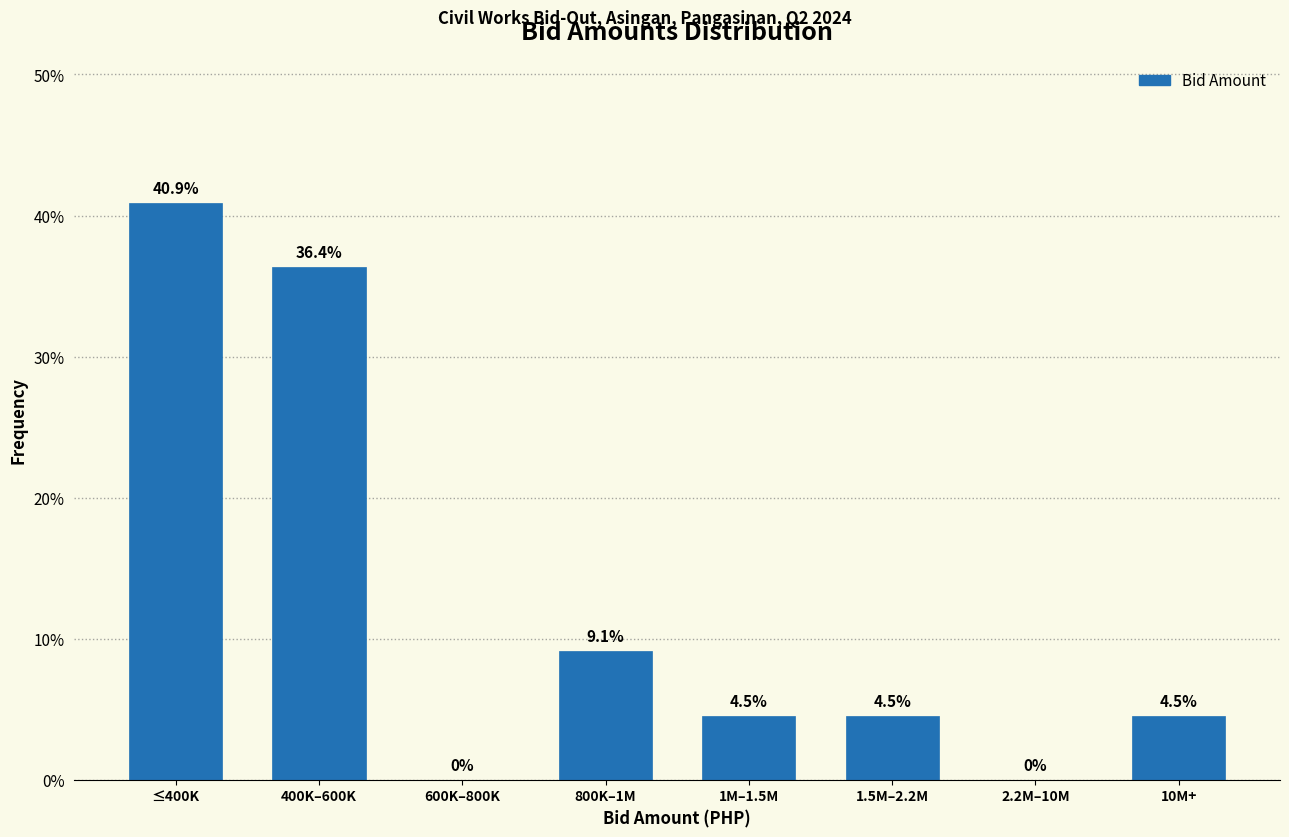

Reading left to right, what are all the values shown in this chart?

≤400K=40.9	400K–600K=36.4	600K–800K=0.0	800K–1M=9.1	1M–1.5M=4.5	1.5M–2.2M=4.5	2.2M–10M=0.0	10M+=4.5